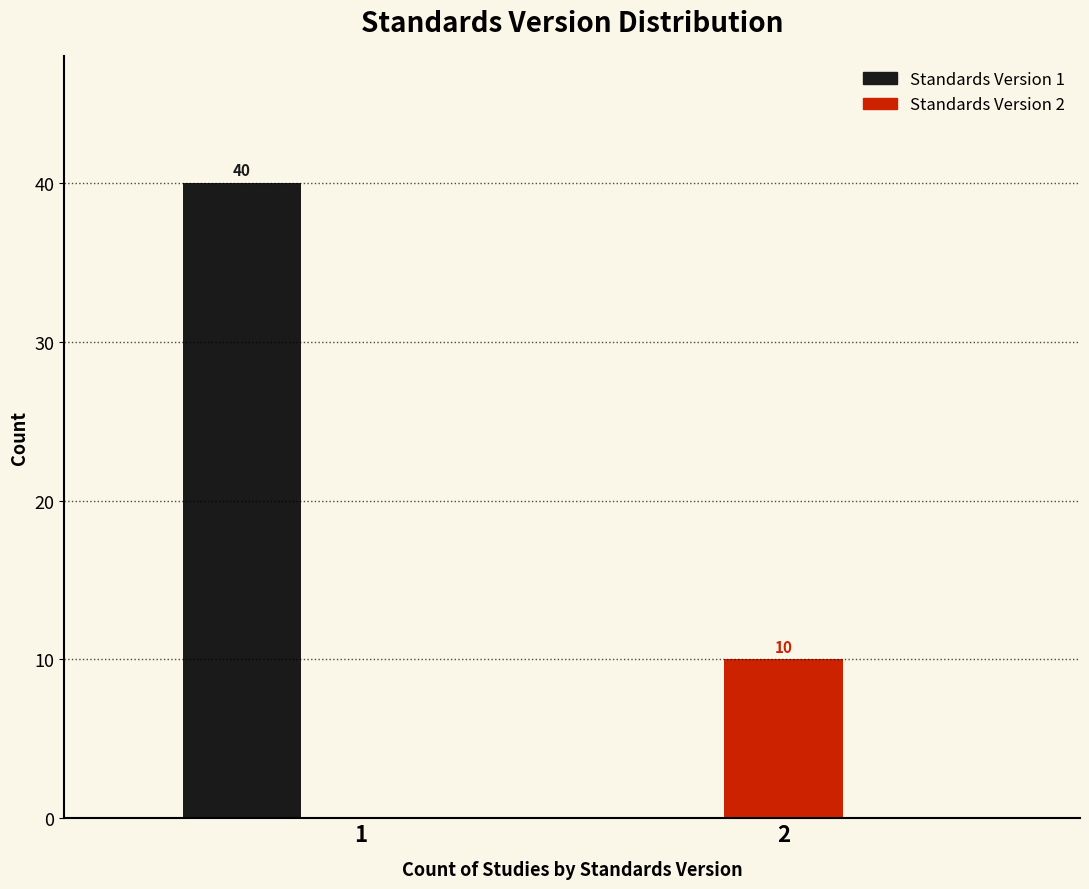

The Standards Version 1 series shows 28 at 2. True or false?

False